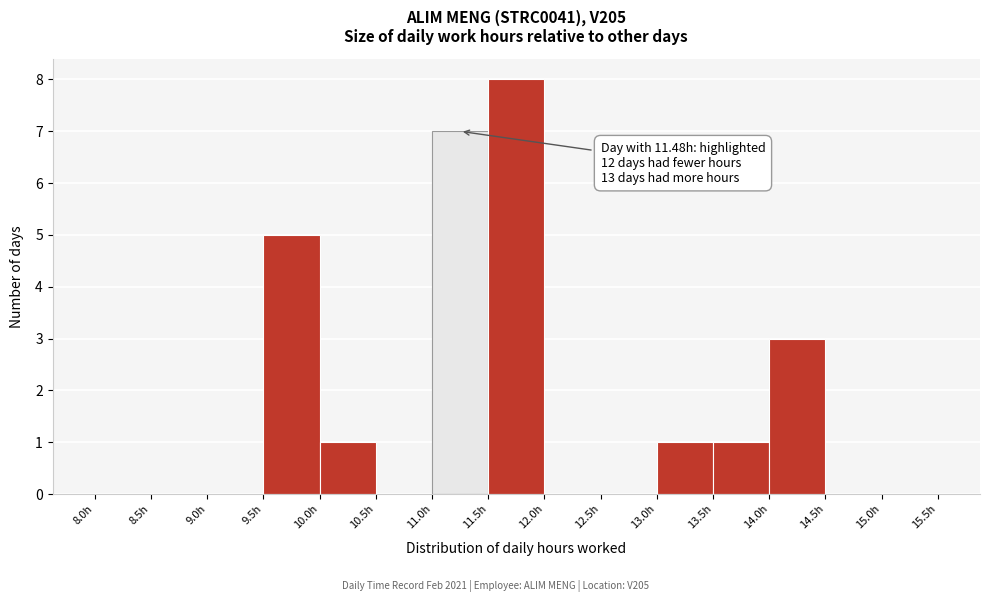

Over which range of the x-axis is the bar tallest?

11.5 to 12.0